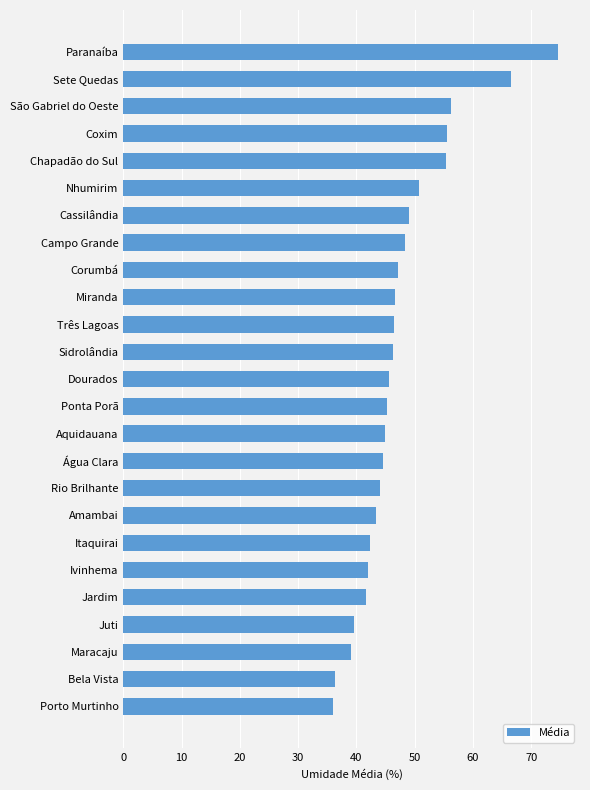

The value at Rio Brilhante is 73.0. True or false?

False